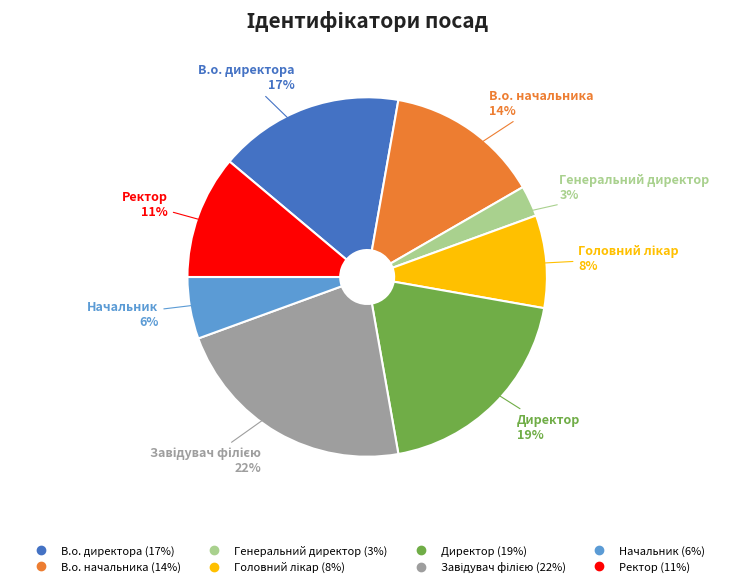

Does any single category account for the majority?

No